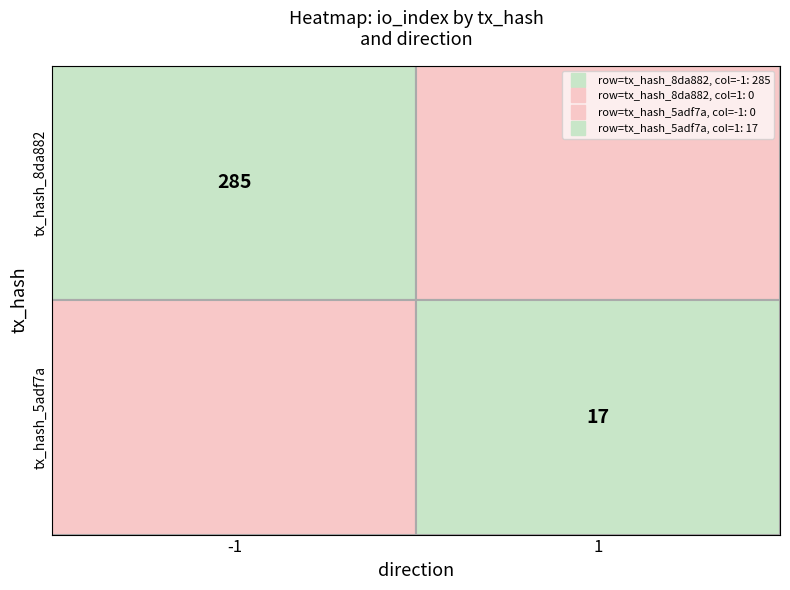

Reading left to right, extract all data points from this chart.

8da88208f699a9733c2e4fe81be2bebdf517778: -1	285
5adf7acf94bc68fb0f019128aedff71f23c3435: 1	17